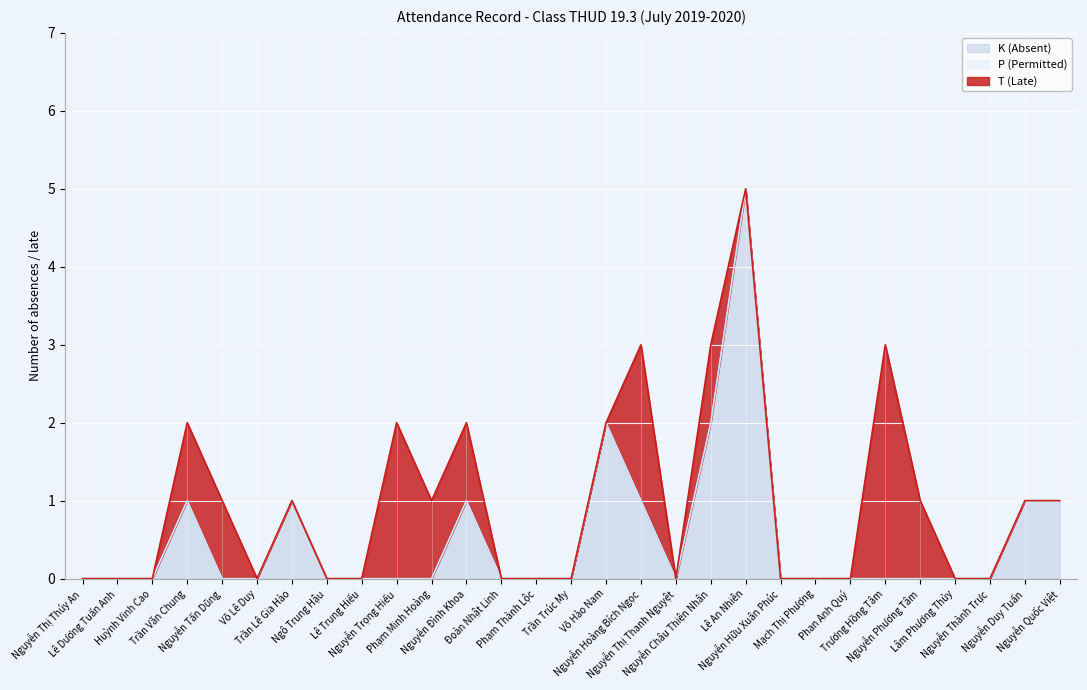

How many lines are shown in the chart?

3